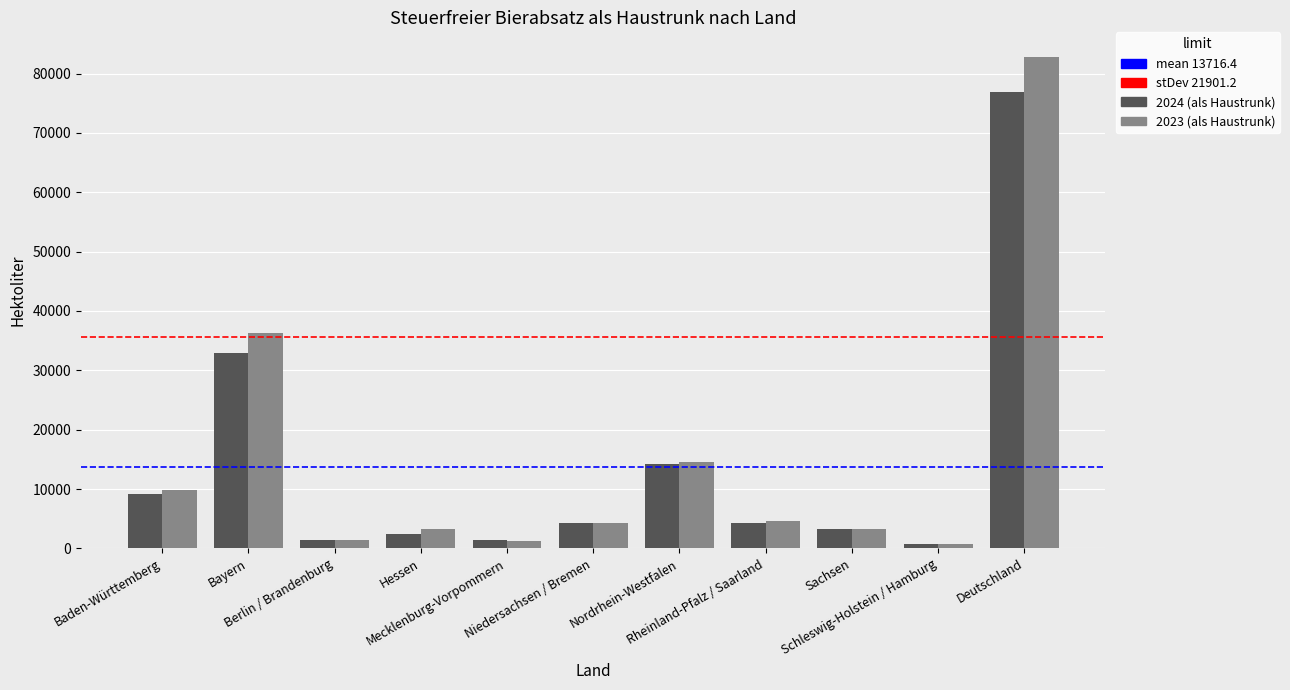

Where does the 2023 (als Haustrunk) series first go above 4359?

Baden-Württemberg